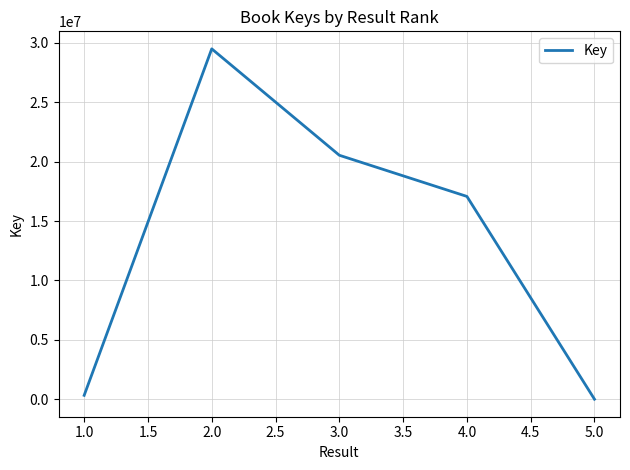

What is the ratio of the value at 3.0 to the value at 4.0?

1.2